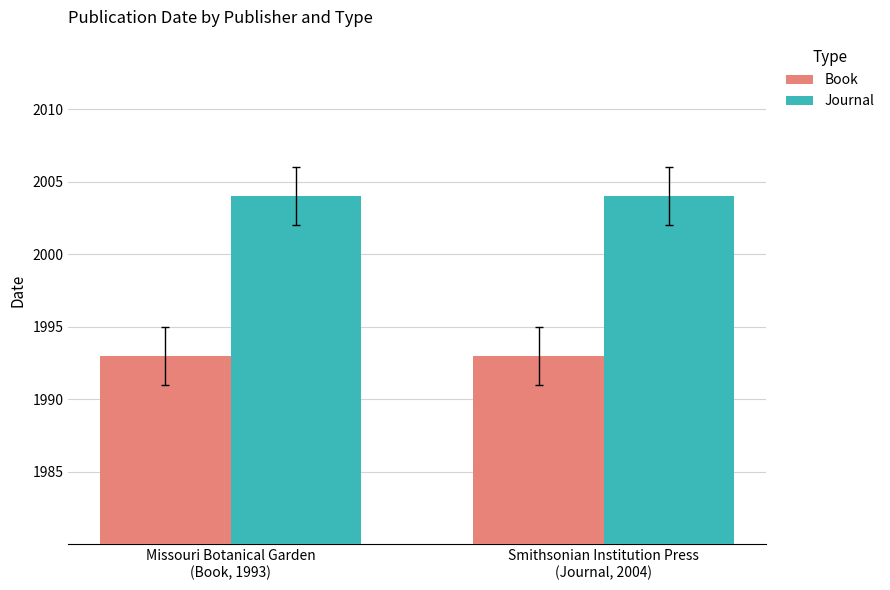

True or false: Book has a value of 1320 at Missouri Botanical Garden
(Book, 1993).

False